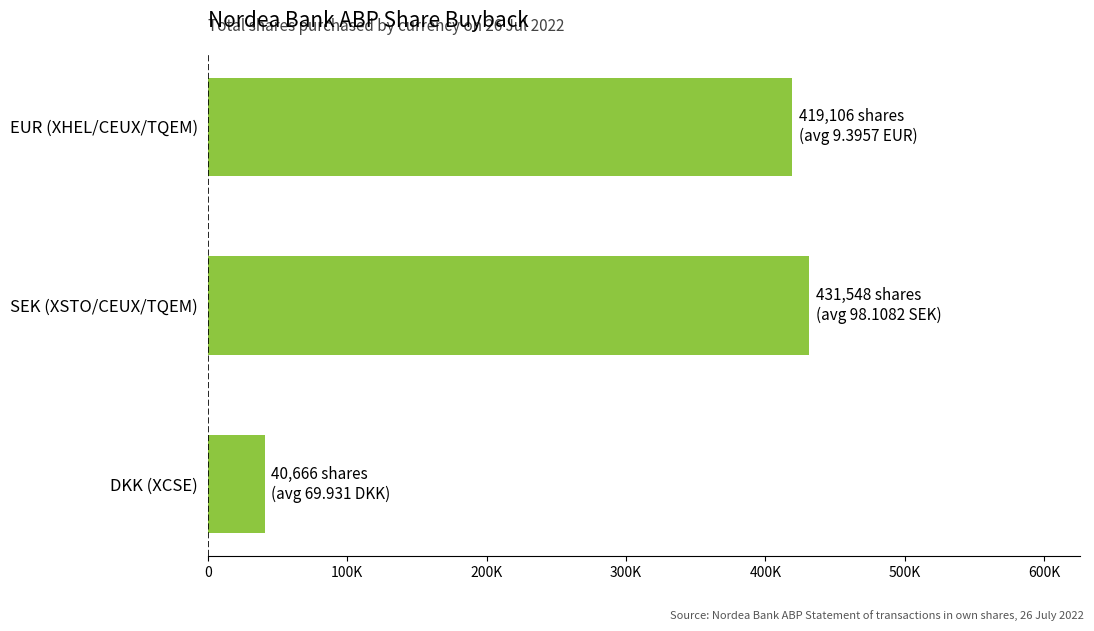

List the labels in order of value, smallest first.

DKK (XCSE), EUR (XHEL/CEUX/TQEM), SEK (XSTO/CEUX/TQEM)